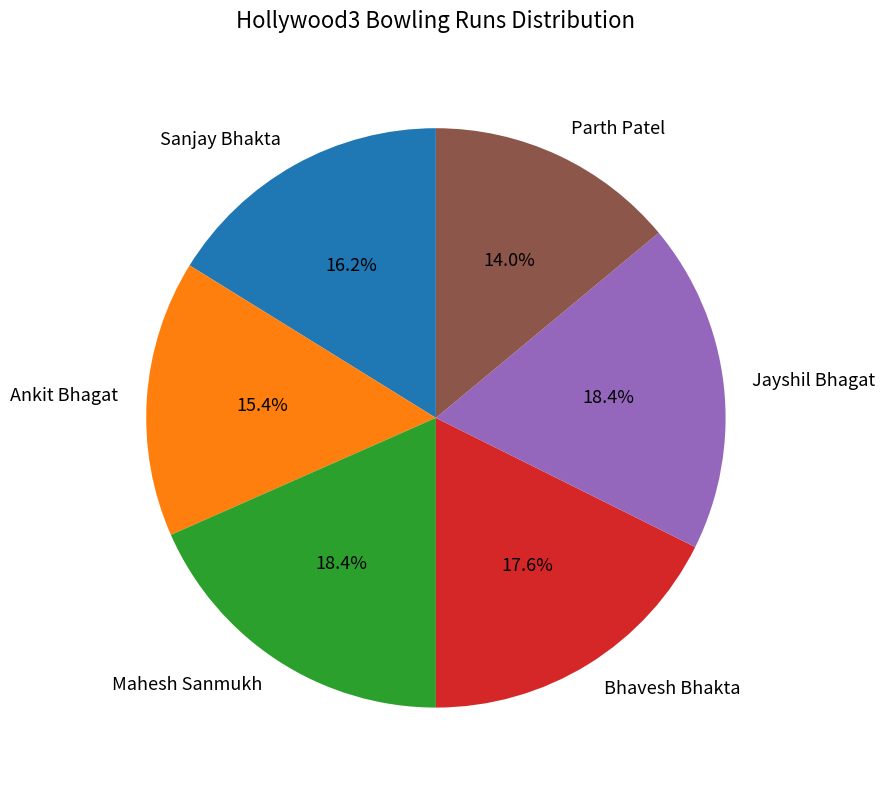

To the nearest percent, what is the combined percentage of Mahesh Sanmukh and Bhavesh Bhakta?

36%